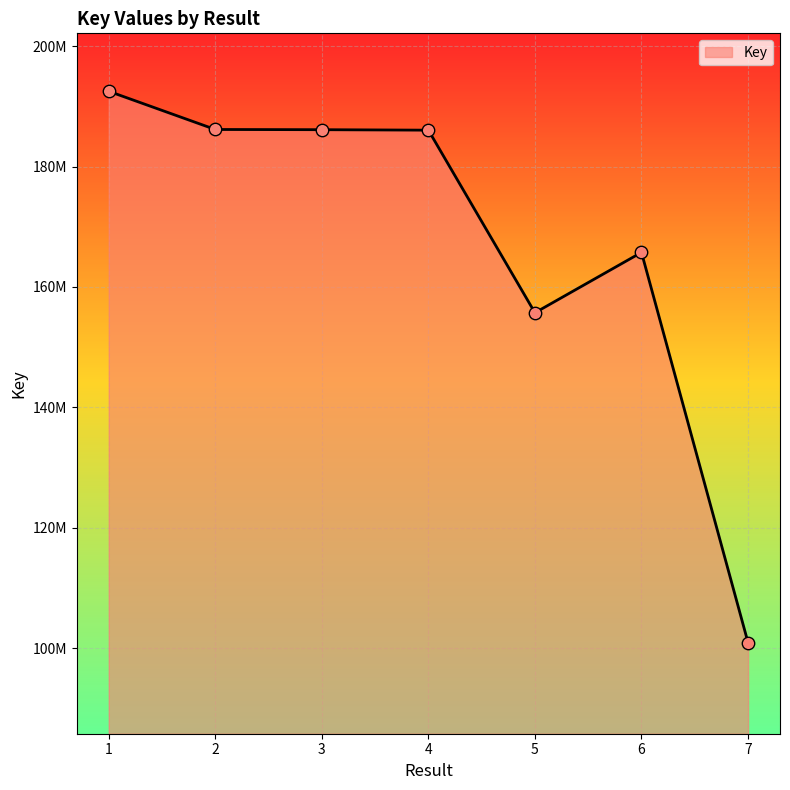

Is this an area chart (filled region under the line)?

Yes